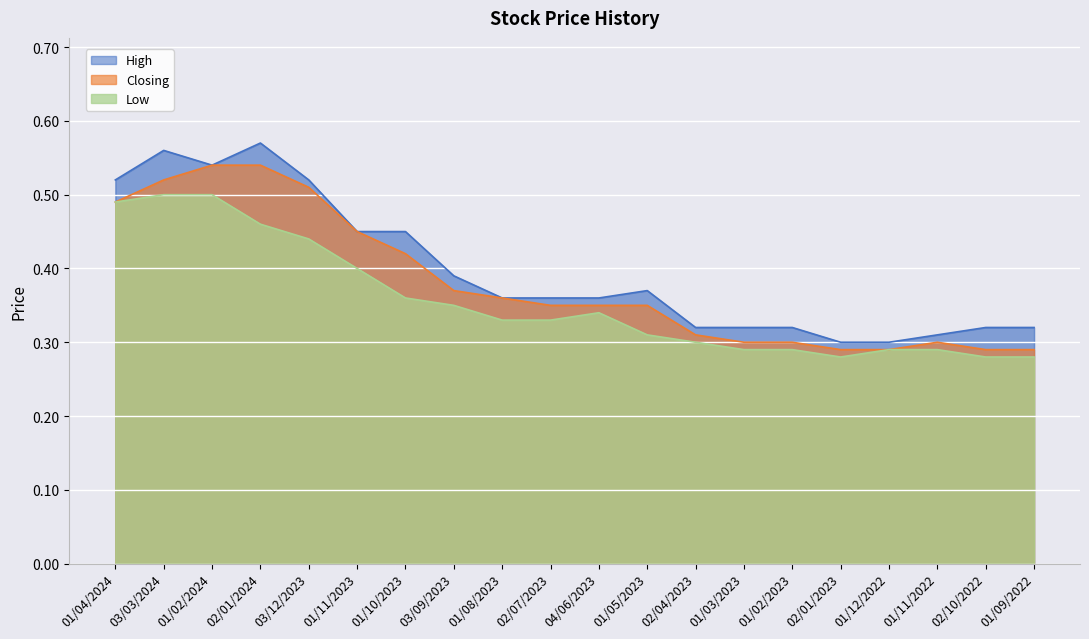

Count the number of data series in this chart.

3